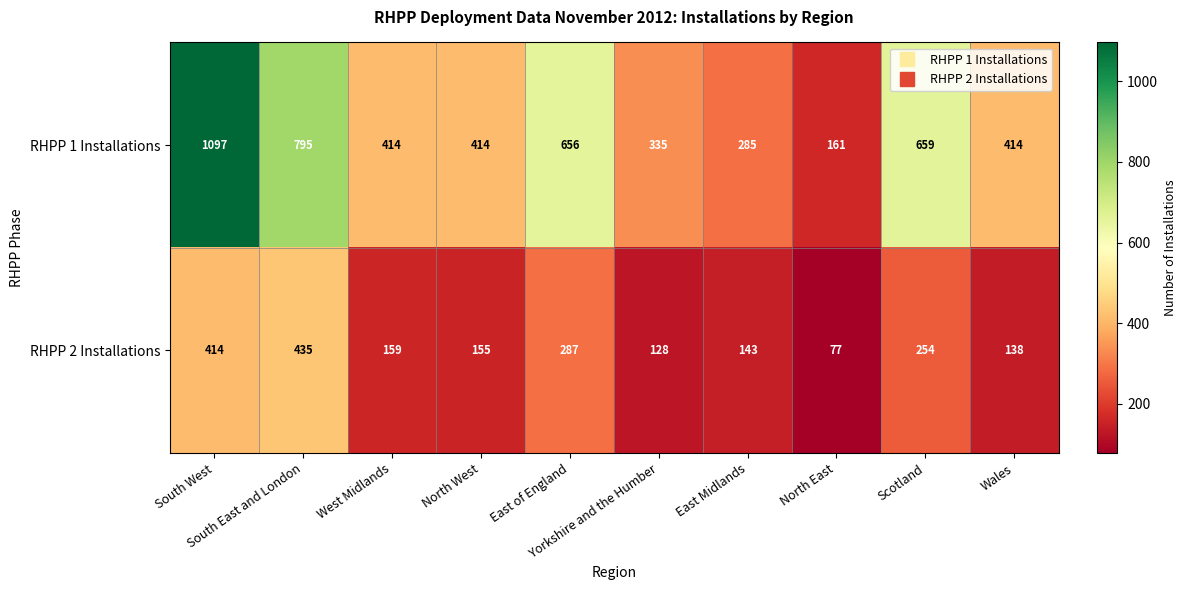

What is the spread (max minus min) of values at Yorkshire and the Humber?

207